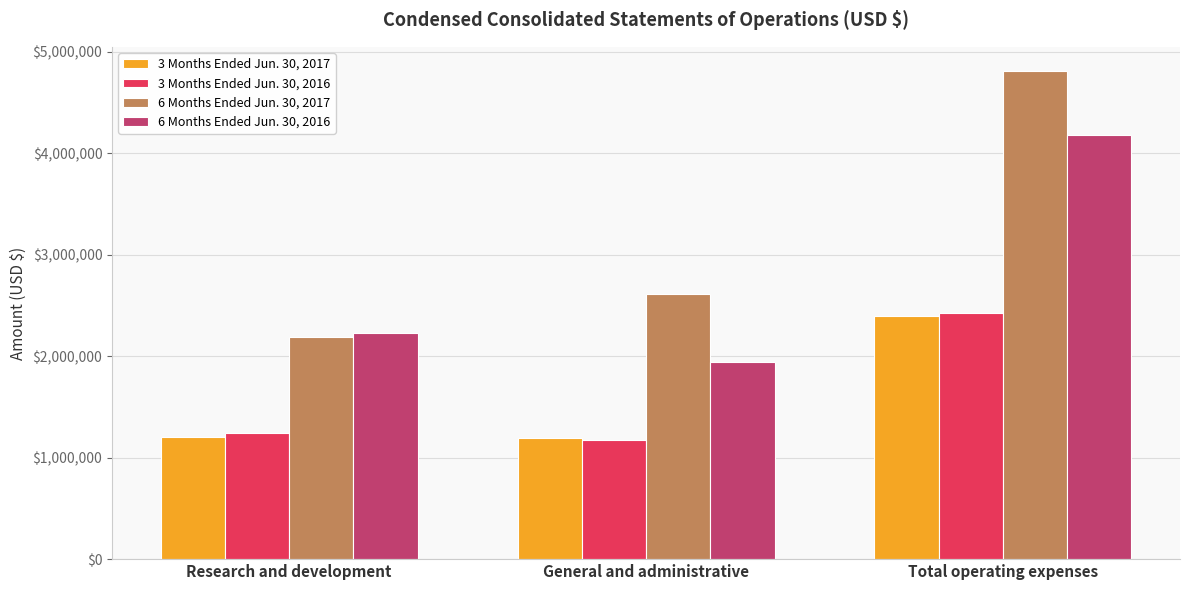

What is the lowest value of the 3 Months Ended Jun. 30, 2016 series?

1177408